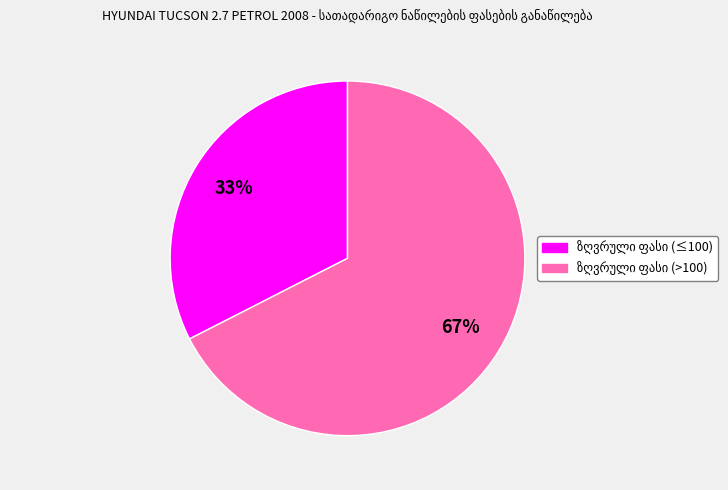

To the nearest percent, what is the average slice percentage?

50%